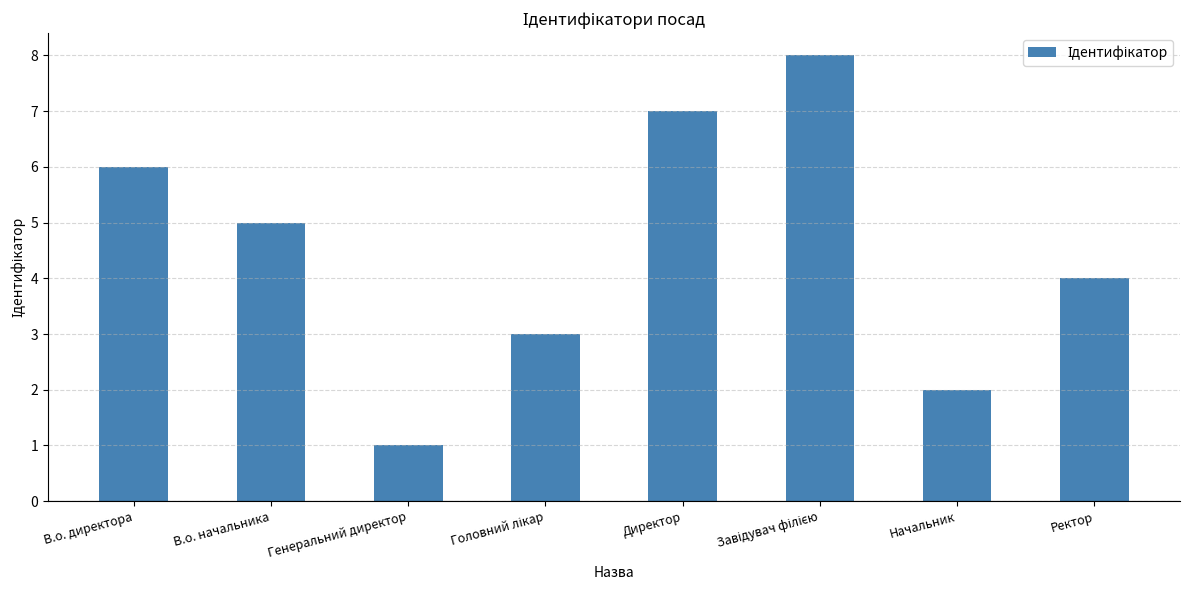

What is the value of the 8th bar from the left?

4